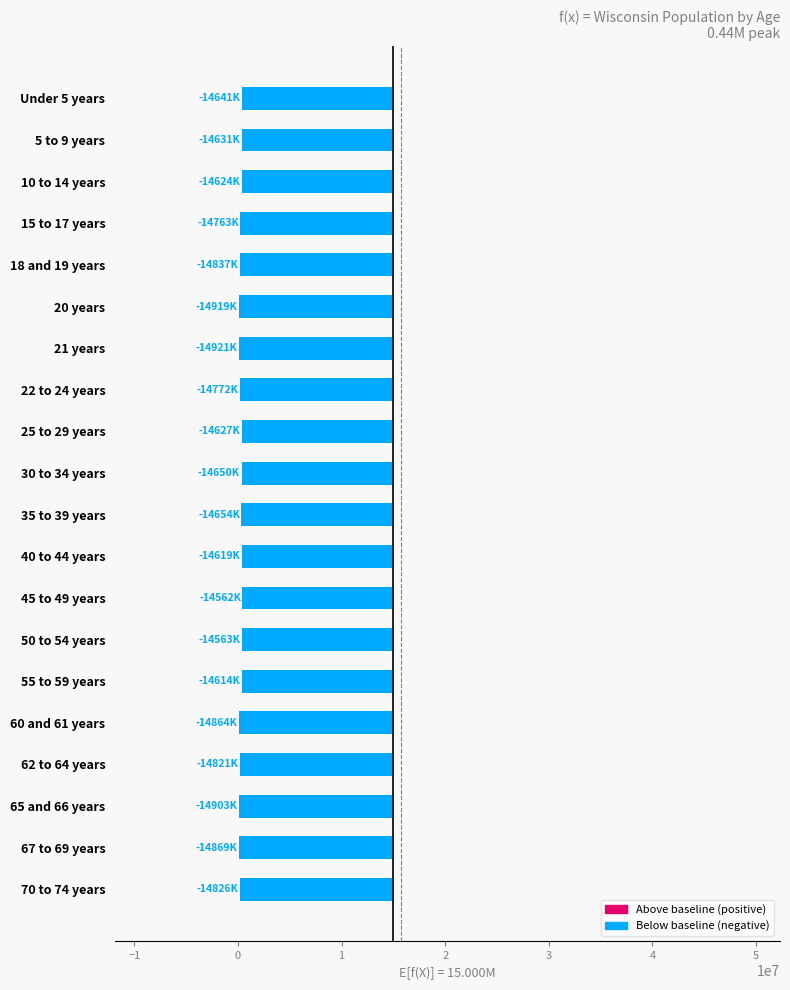

What position from the right is 15 to 17 years?

17